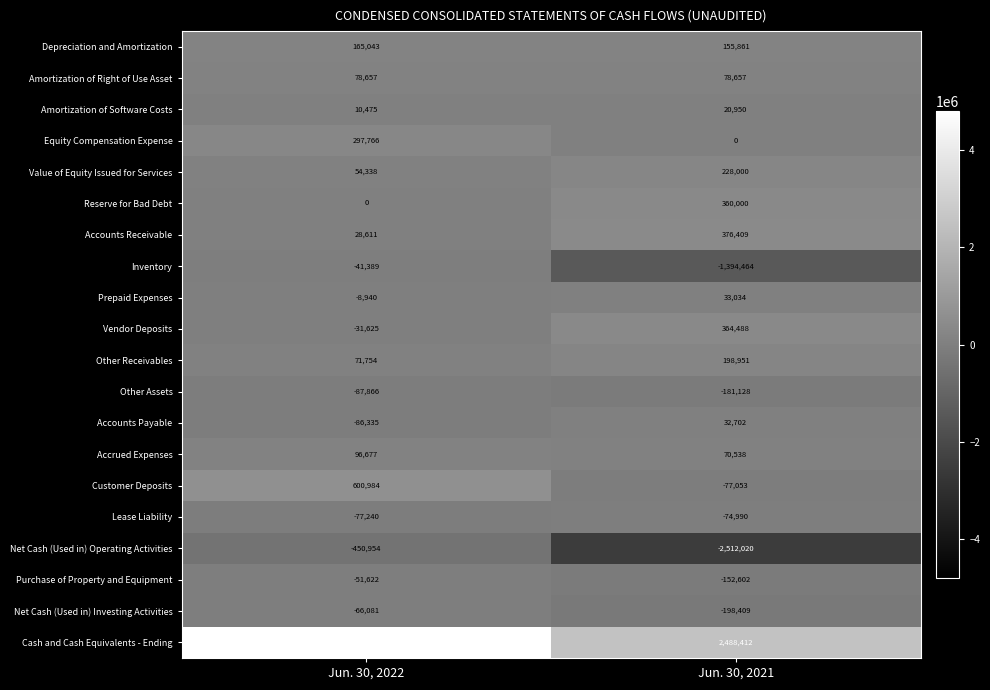

What is the greatest value displayed?

4800408